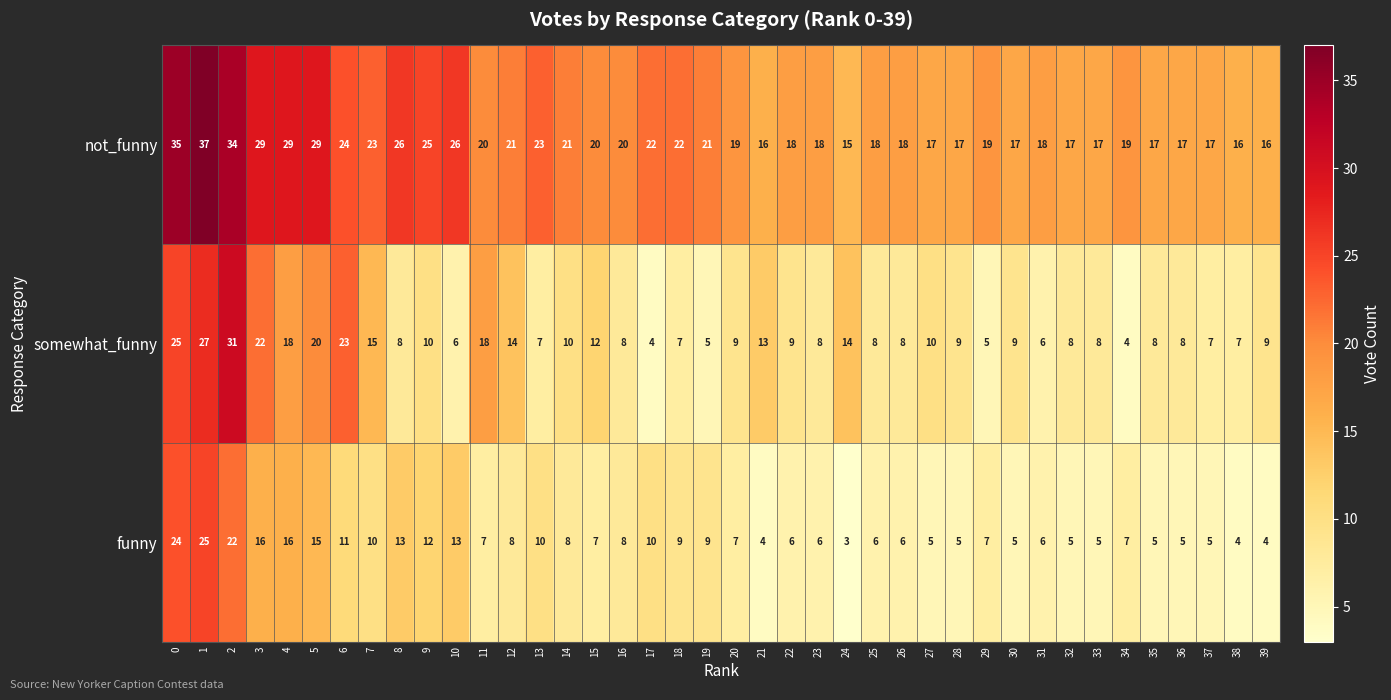

At which category is the sum across all series the highest?

1